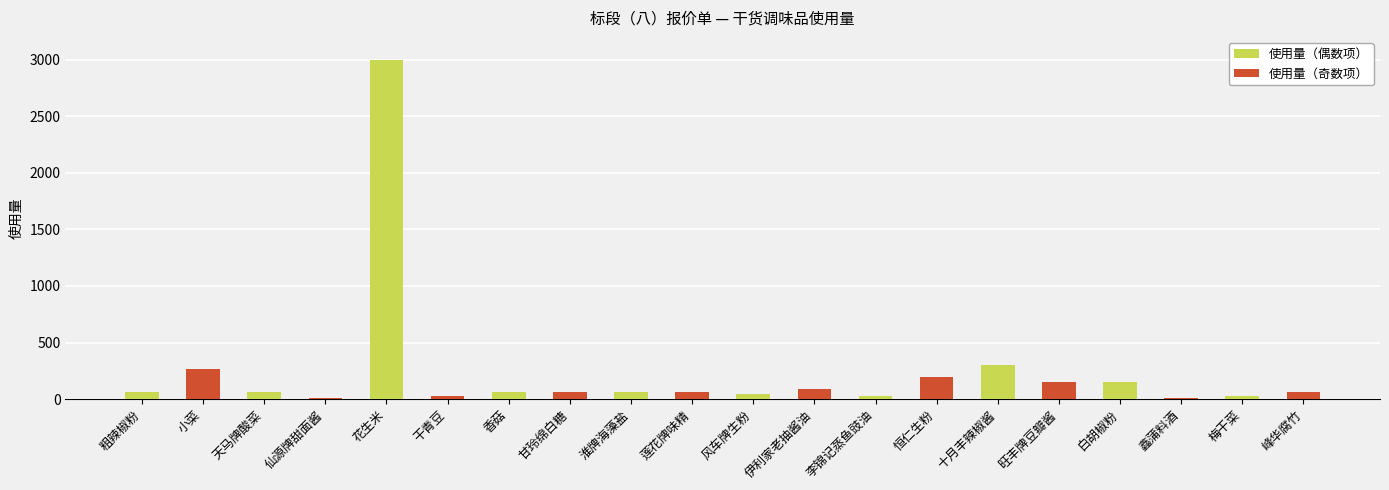

List the series in order of their overall mean, lowest first.

使用量（奇数项）, 使用量（偶数项）